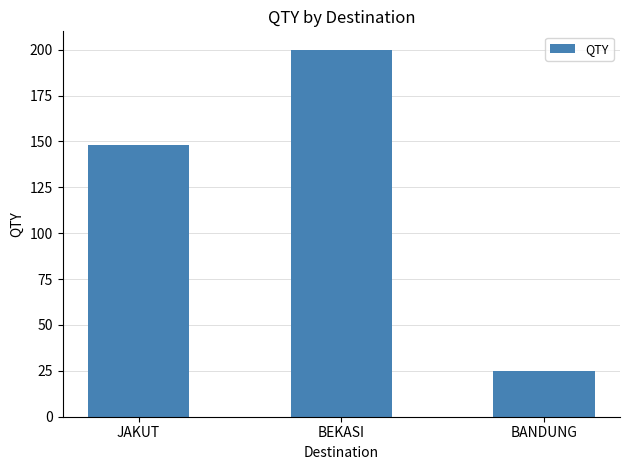

Reading left to right, list all the values displayed in this chart.

148	200	25